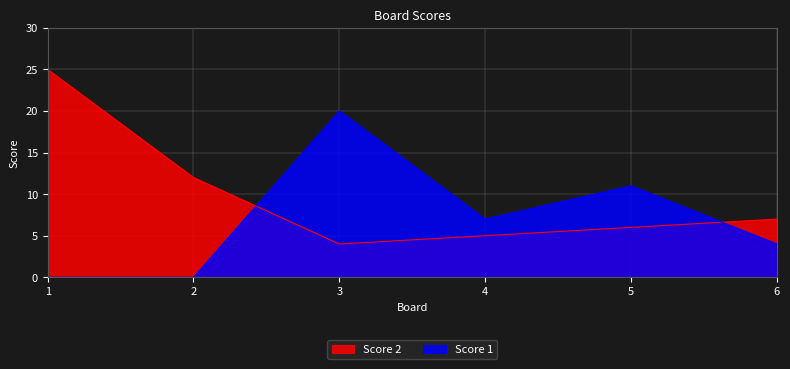

What is the value of the Score 2 point at the 4th from the left?

5